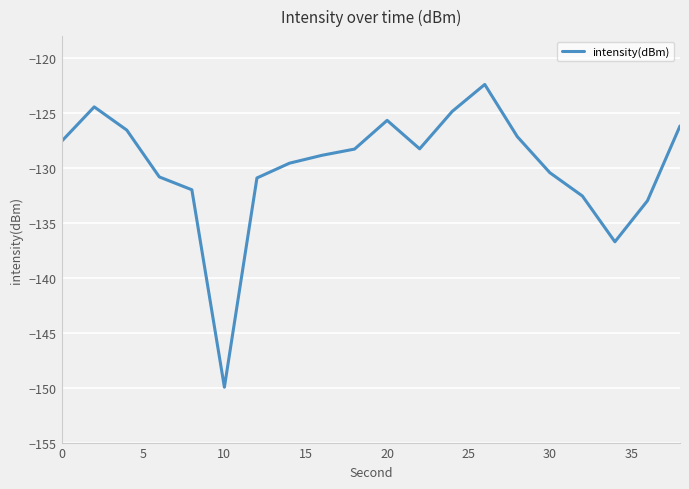

What is the smallest value displayed?

-150.0